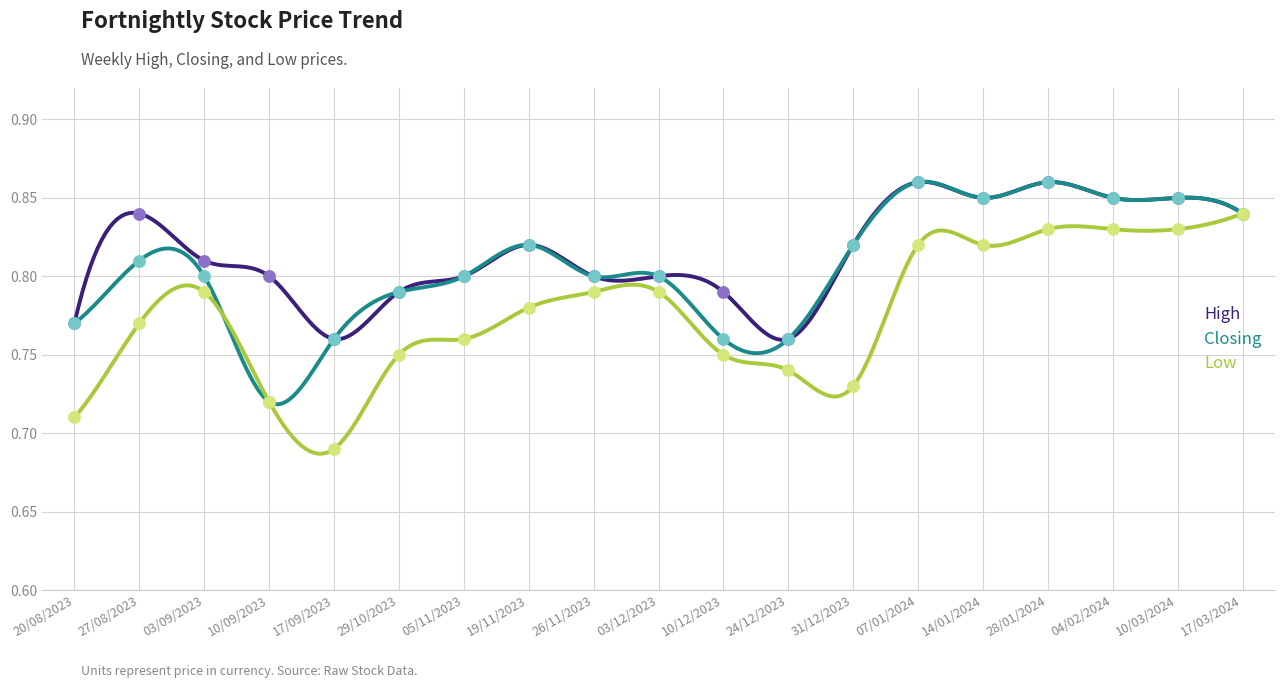

Which series has the largest total across all categories?

High